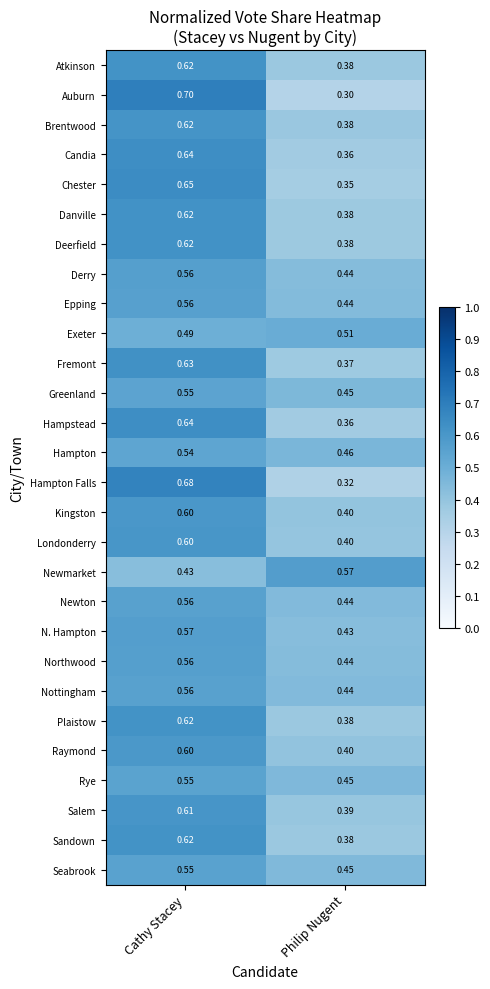

Which series has the largest range (max minus min)?

Auburn